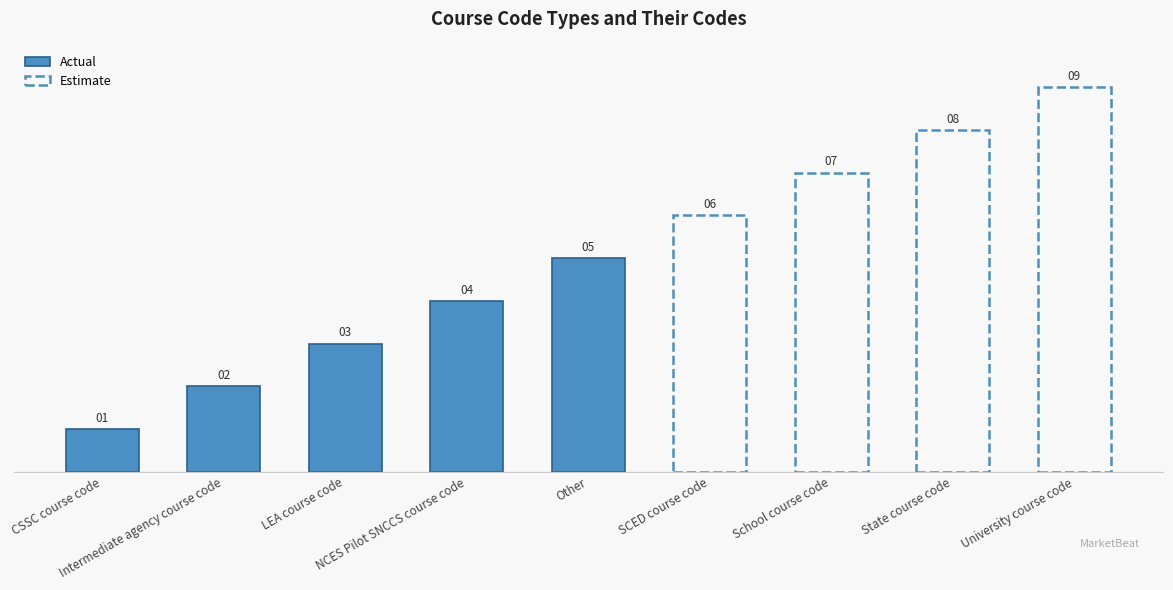

Is it true that the value at Intermediate agency course code is 2?

True